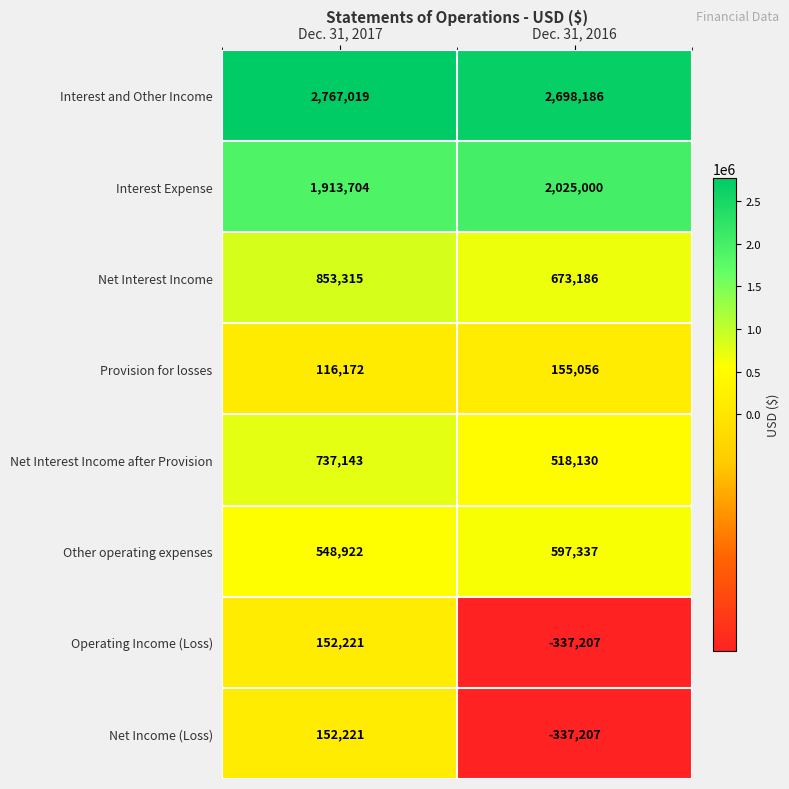

Is it true that Interest Expense equals 3200358 at Dec. 31, 2016?

False